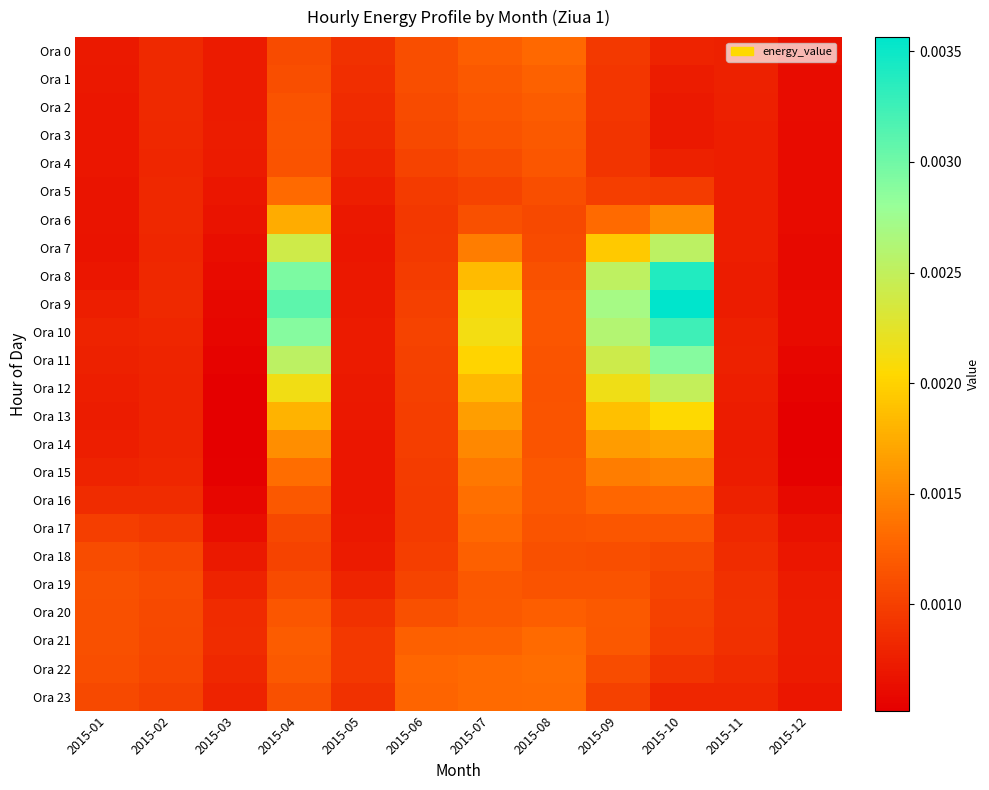

Which series has the widest spread of values?

Ora 9